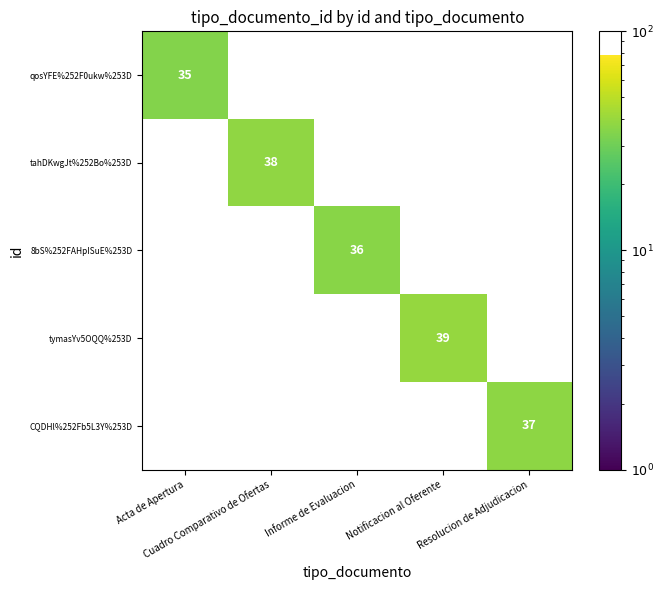

At which label is qosYFE%252F0ukw%253D closest to 35?

Acta de Apertura